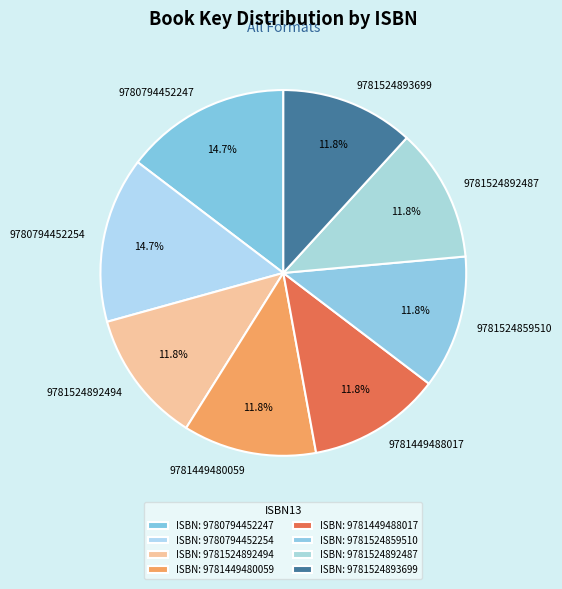

What percentage do 9780794452247 and 9781449488017 together represent?

26.4%